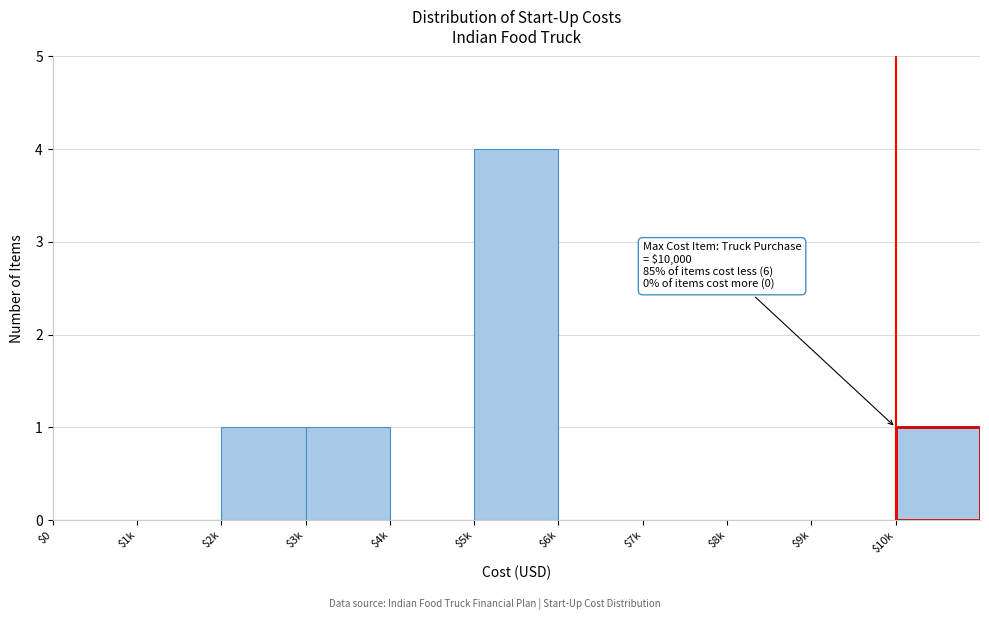

Is it true that the value at $6k is 0?

True